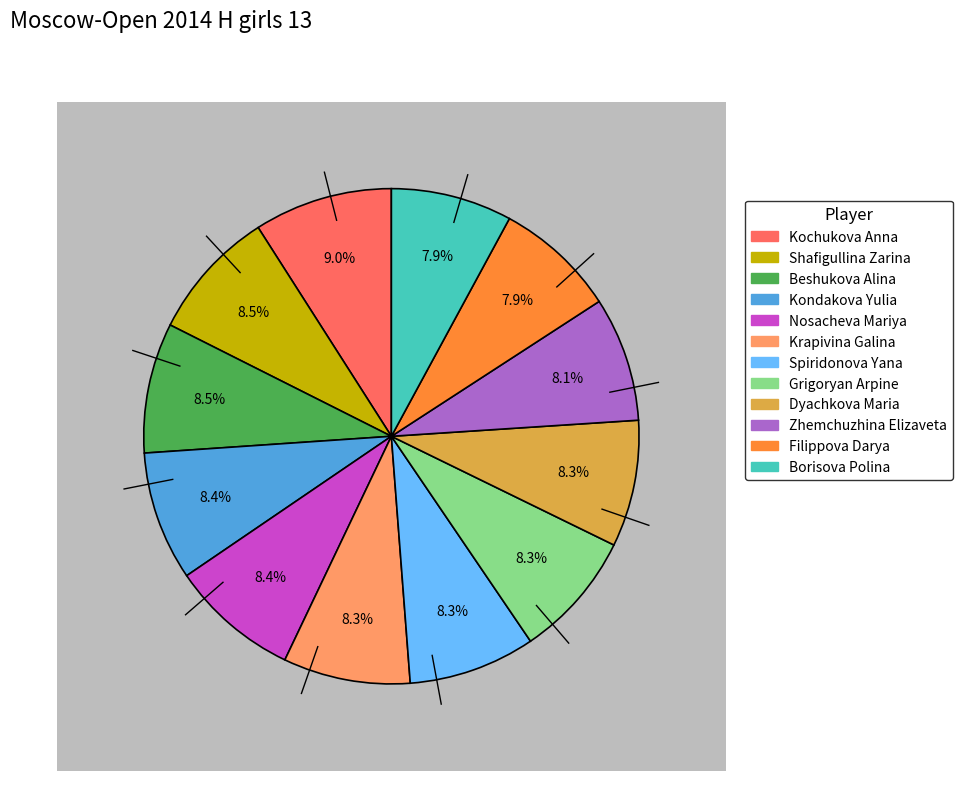

Rank the categories by value from lowest to highest.

Borisova Polina, Filippova Darya, Zhemchuzhina Elizaveta, Dyachkova Maria, Grigoryan Arpine, Spiridonova Yana, Krapivina Galina, Nosacheva Mariya, Kondakova Yulia, Beshukova Alina, Shafigullina Zarina, Kochukova Anna